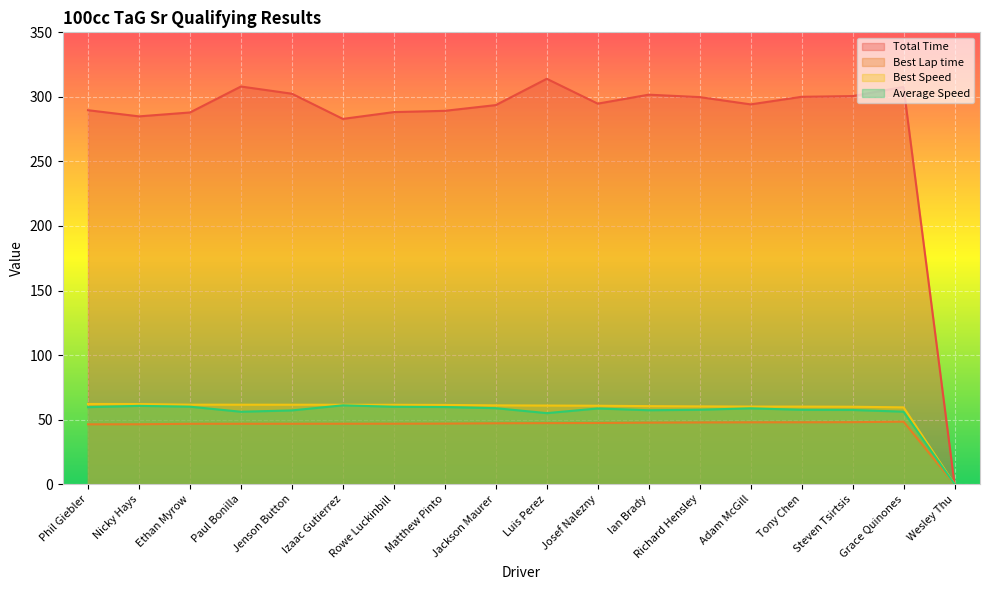

How many positive values does the Best Lap time series have?

17